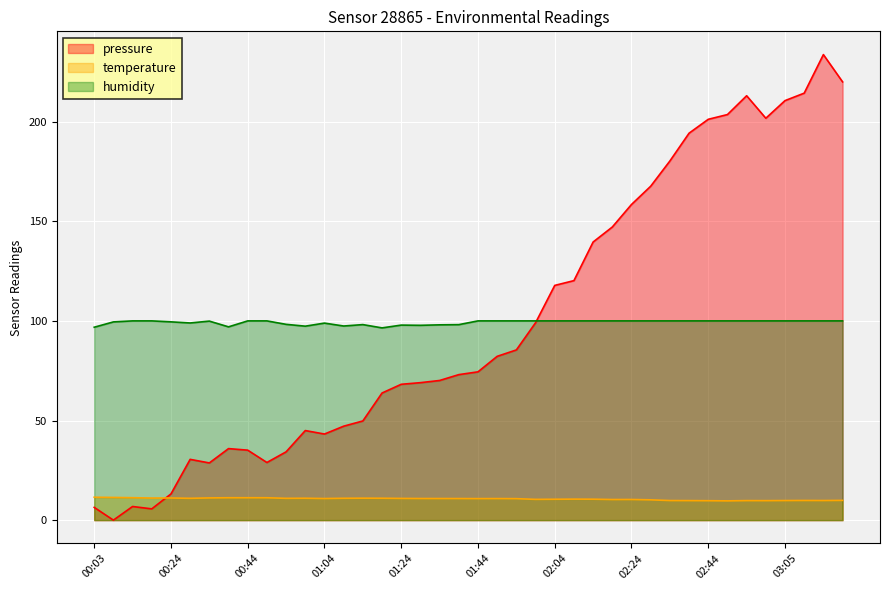

What is the maximum value for temperature?

11.5